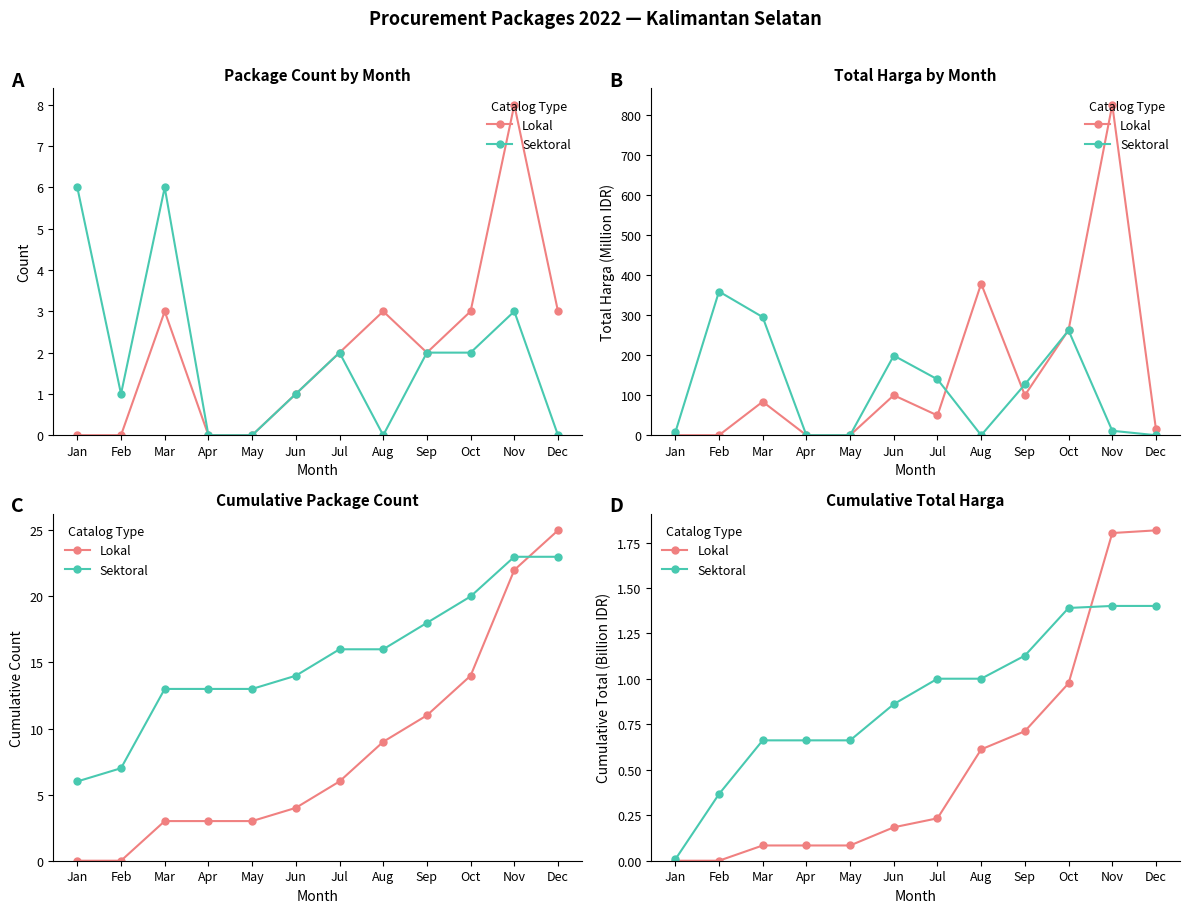

Which category has the highest value across all series?

Dec